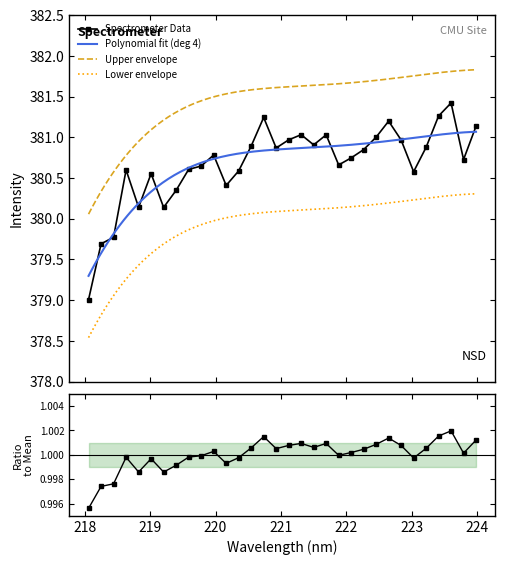

What is the sum of all values?

12181.7